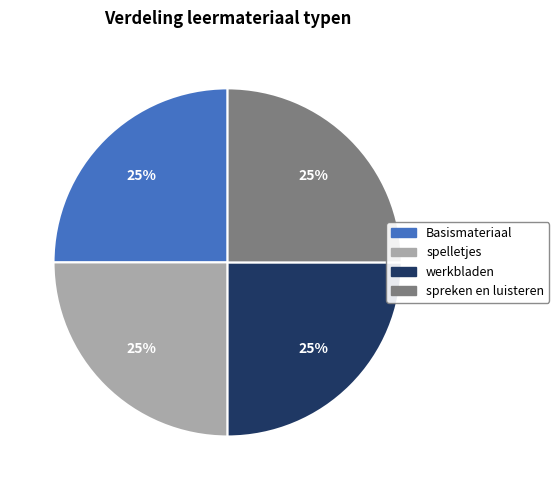

What is the ratio of the value at werkbladen to the value at spreken en luisteren?

1.0